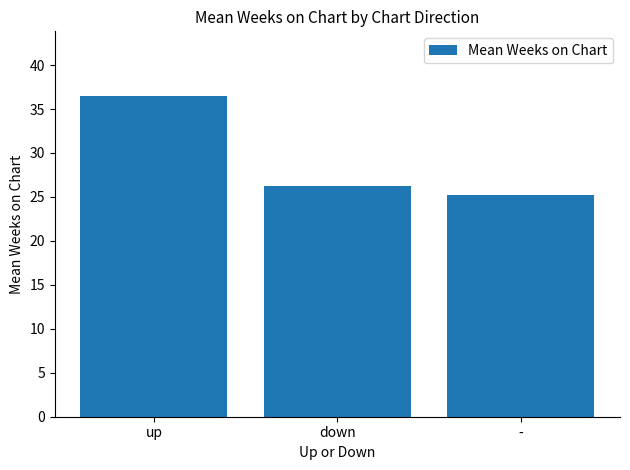

Rank the categories by value from highest to lowest.

up, down, -